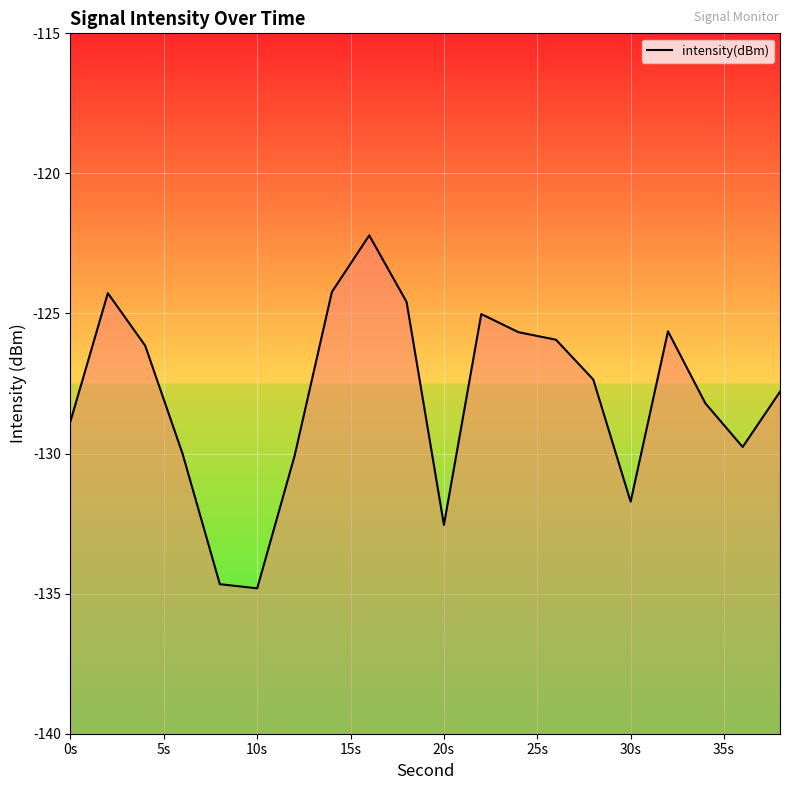

The chart shows a value of -197.2 at 20s. True or false?

False